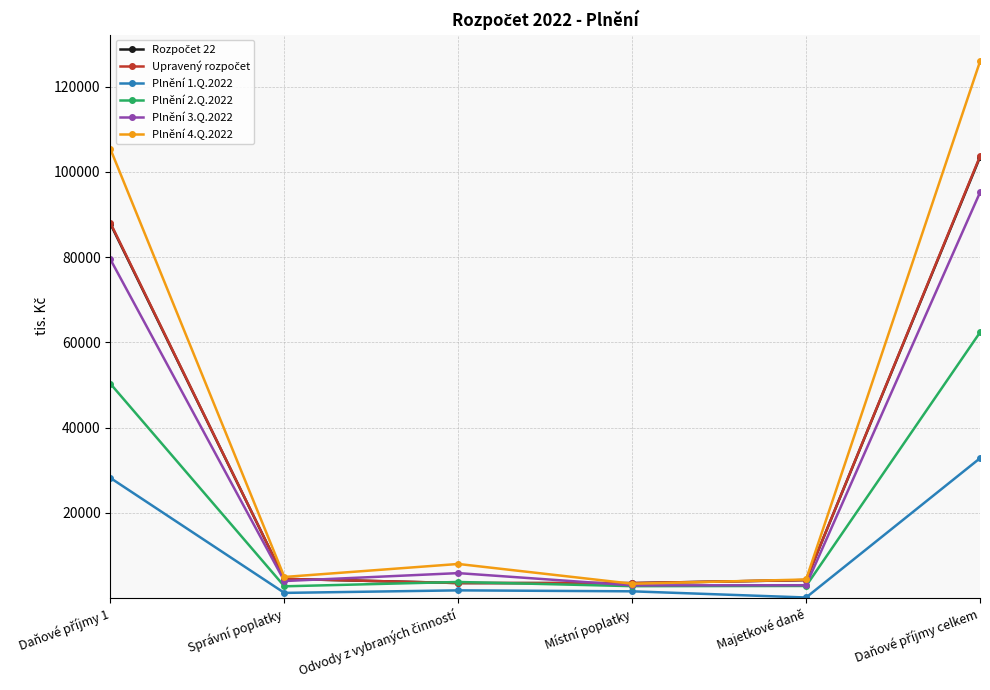

The Plnění 2.Q.2022 series shows 2810.3 at Majetkové daně. True or false?

True